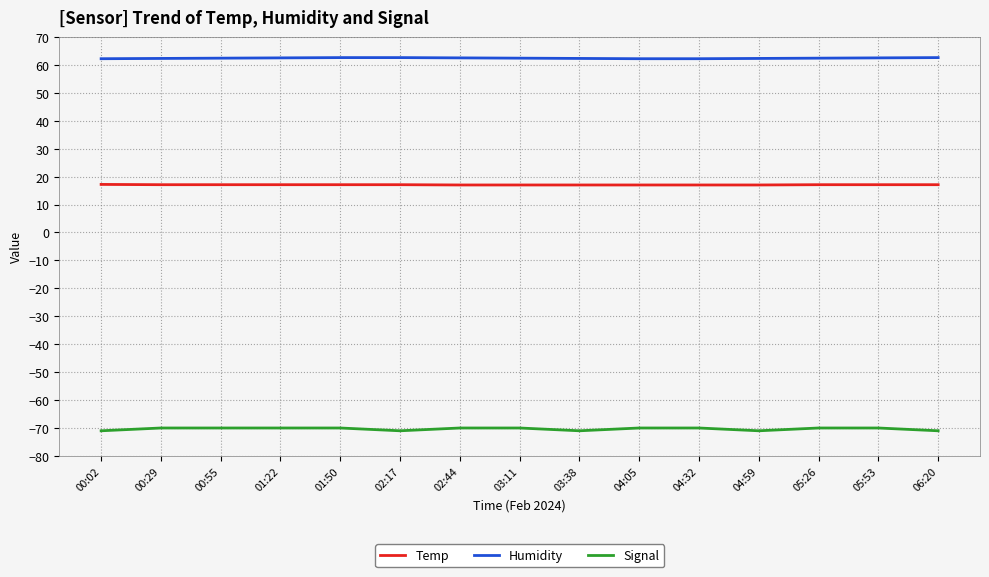

True or false: Humidity and Temp cross at least once.

False